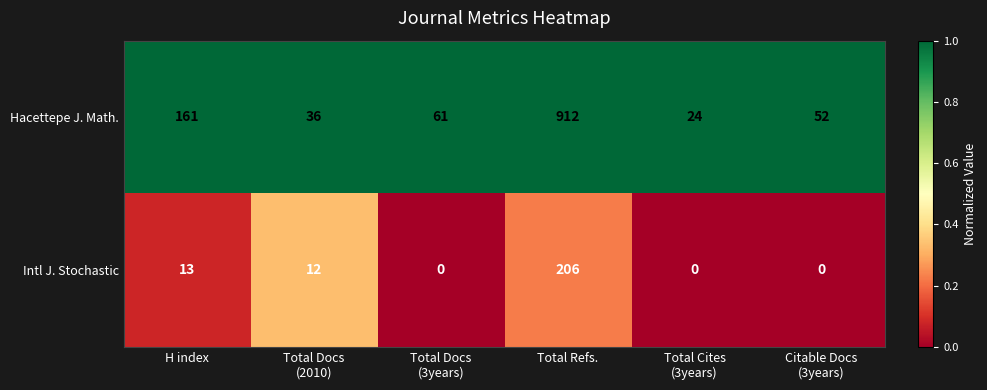

Reading left to right, transcribe all the data shown in this chart.

Hacettepe J. Math.: 161	36	61	912	24	52
Intl J. Stochastic: 13	12	0	206	0	0